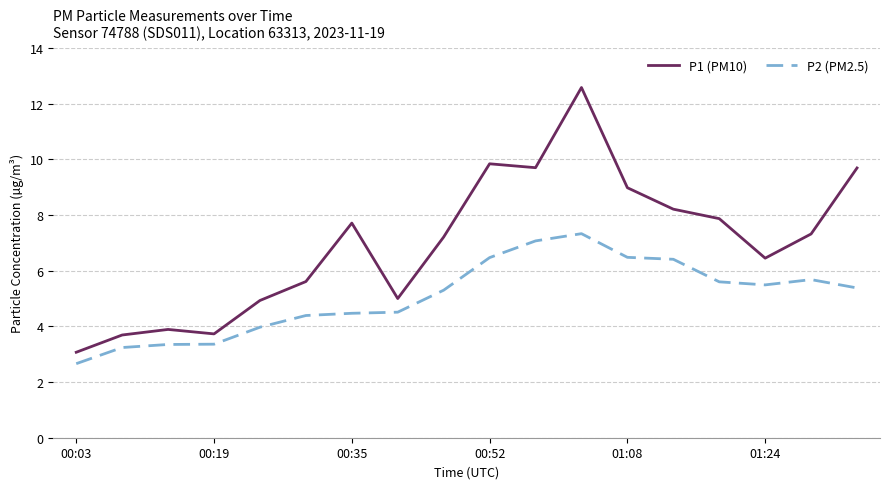

What is the minimum value shown in the chart?

2.7